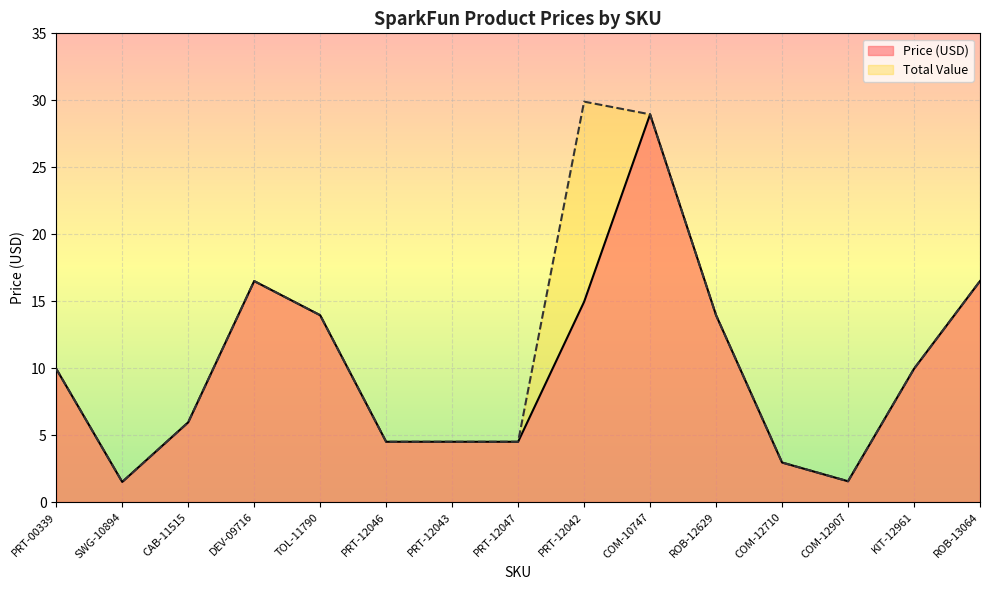

True or false: Price (USD) and Total Value cross at least once.

False